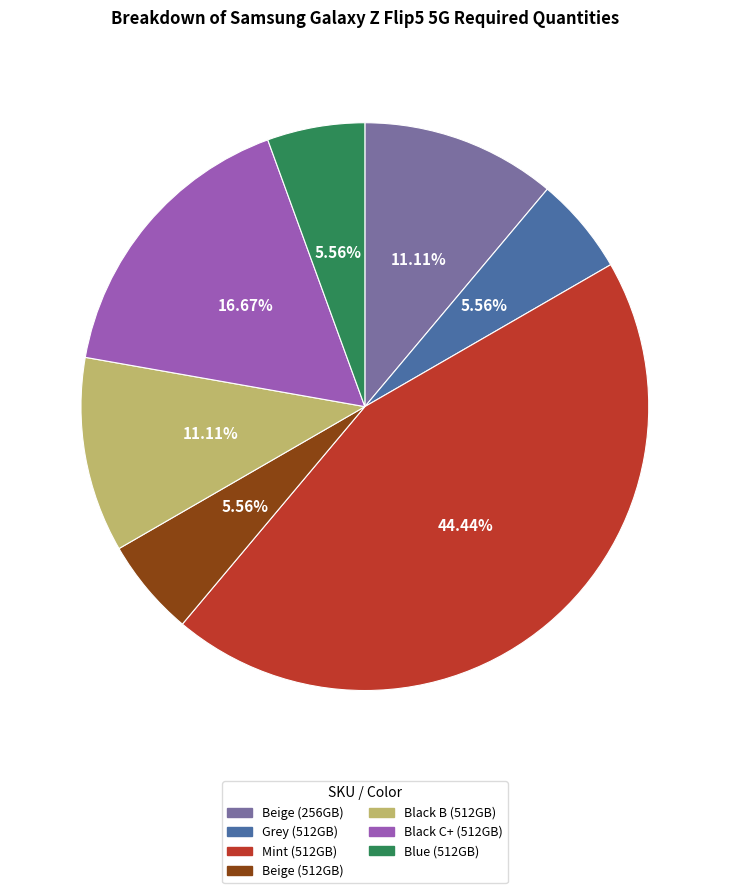

Combined, do Beige (256GB) and Grey (512GB) account for over 50%?

No